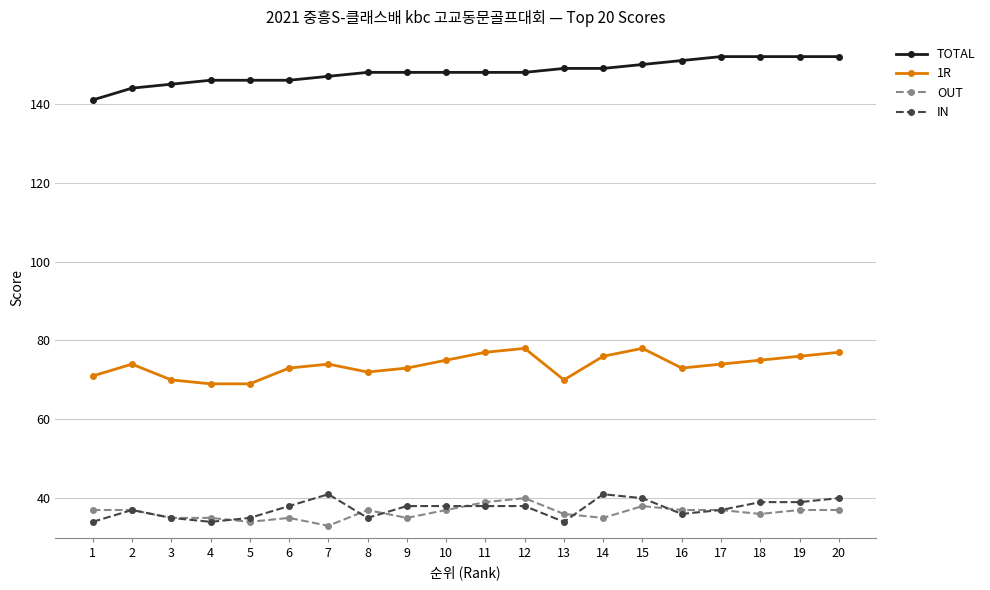

True or false: OUT and 1R intersect in this chart.

False